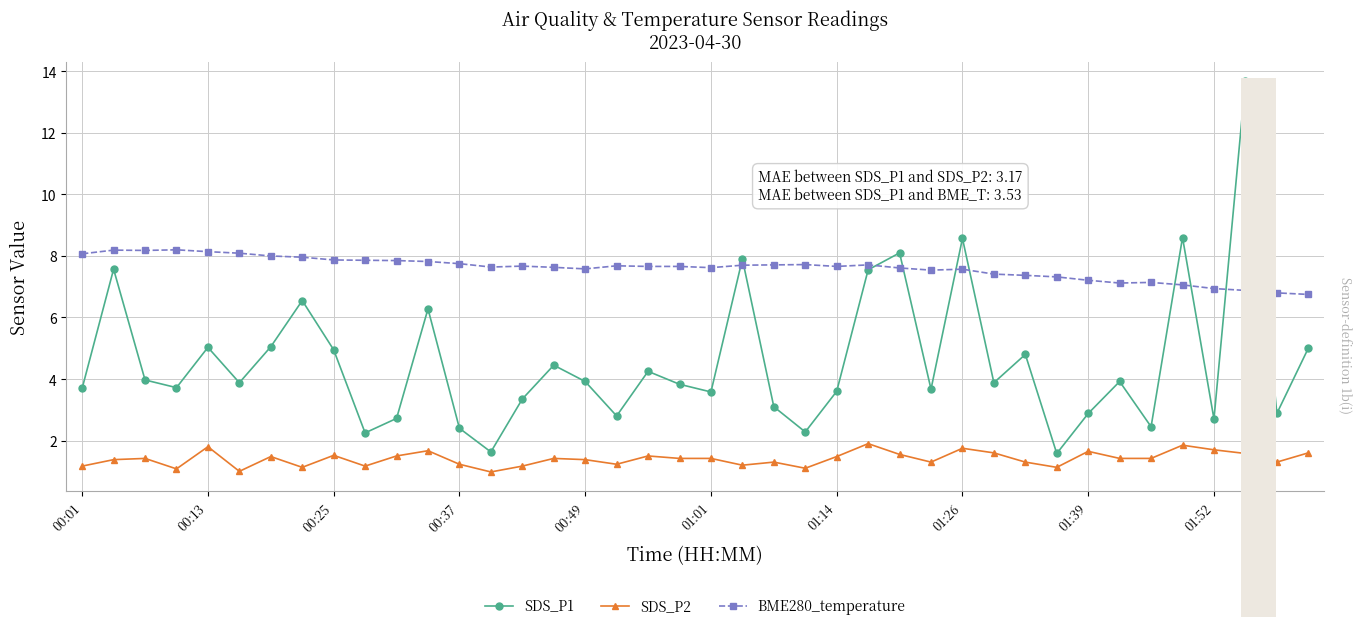

Rank the series by their average value, from highest to lowest.

BME280_temperature, SDS_P1, SDS_P2